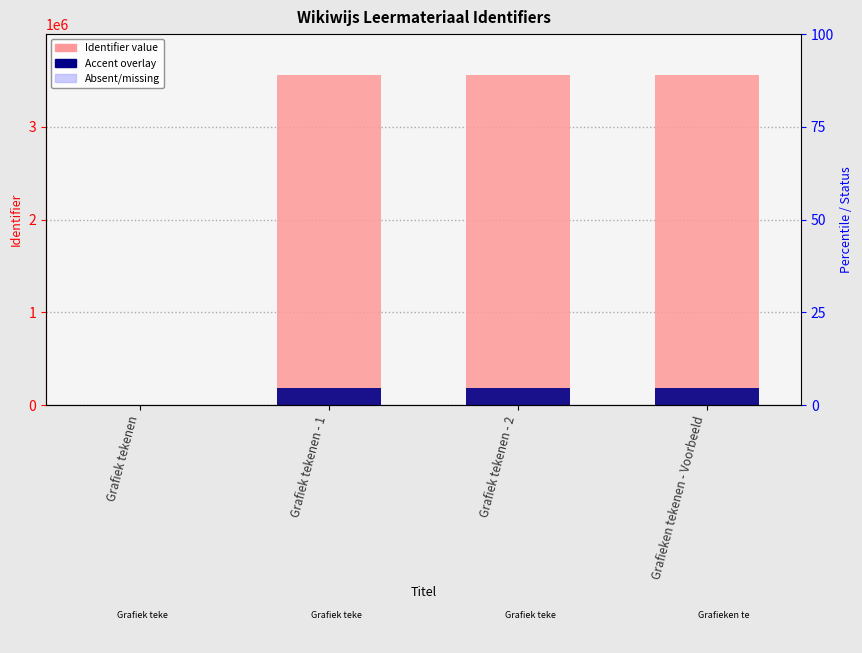

What is the maximum value for Accent (scaled)?

177950.1